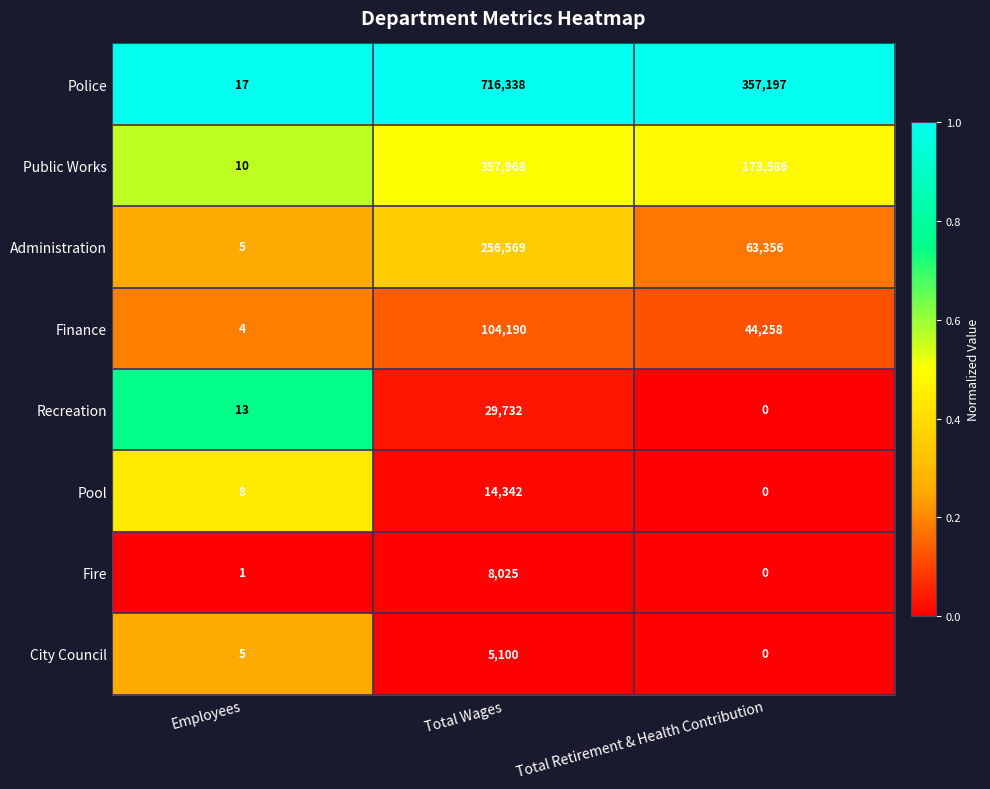

Is it true that Police equals 553339 at Total Retirement & Health Contribution?

False